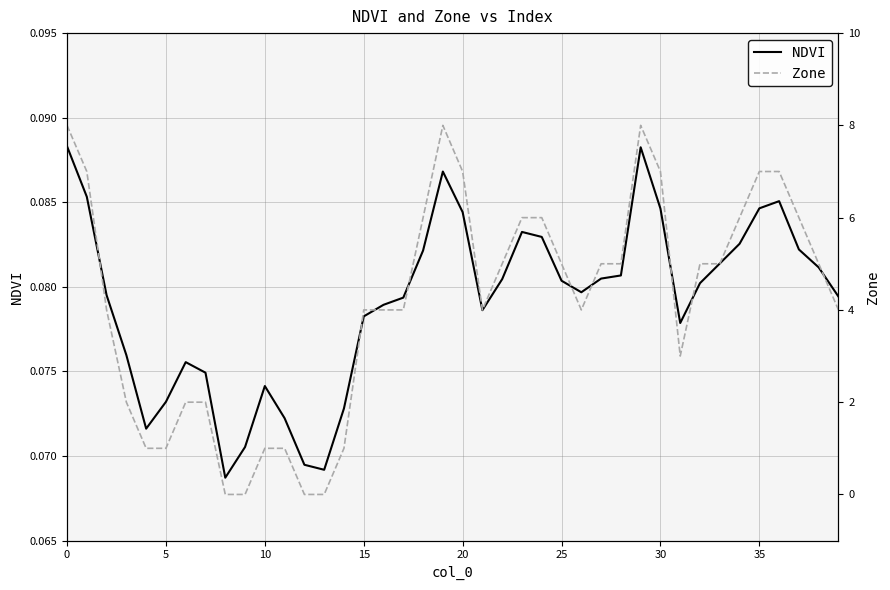

The value of Zone at 35 is 7.0. True or false?

True